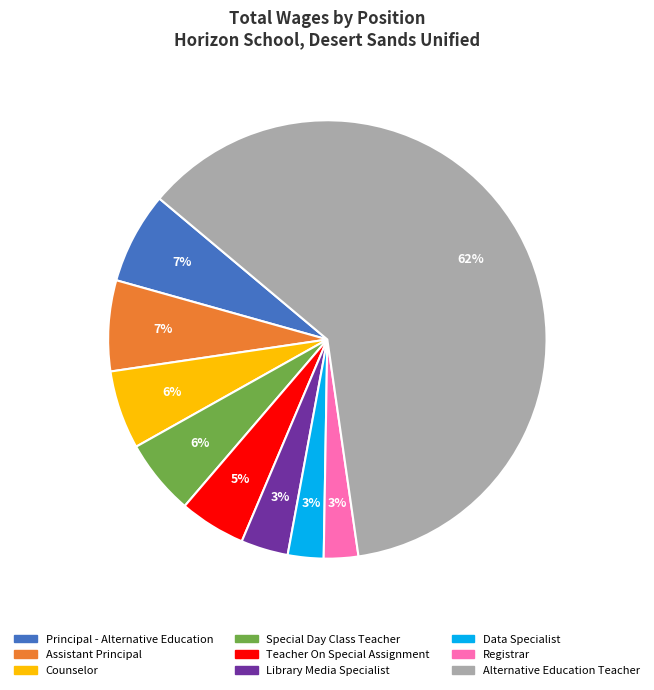

Count the number of slices in the pie.

9